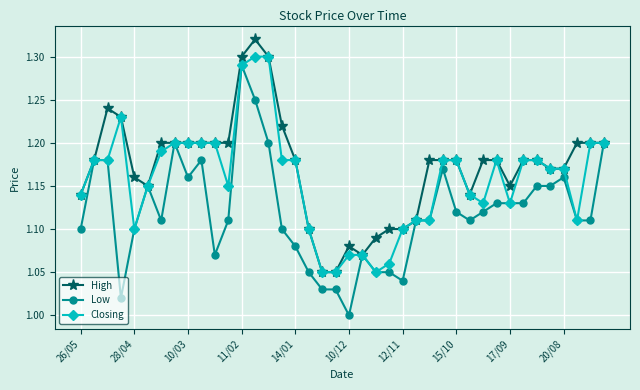

Rank the series by their average value, from lowest to highest.

Low, Closing, High